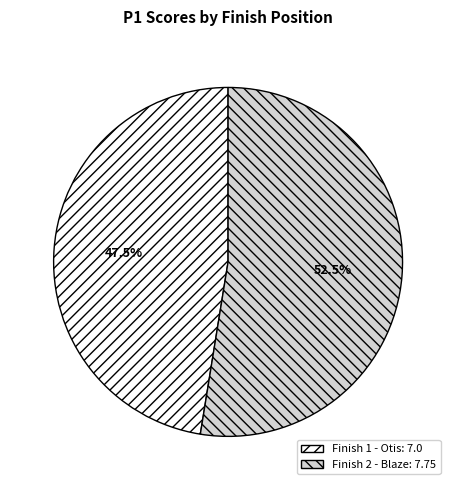

Between Finish 2 - Blaze: 7.75 and Finish 1 - Otis: 7.0, which is larger?

Finish 2 - Blaze: 7.75